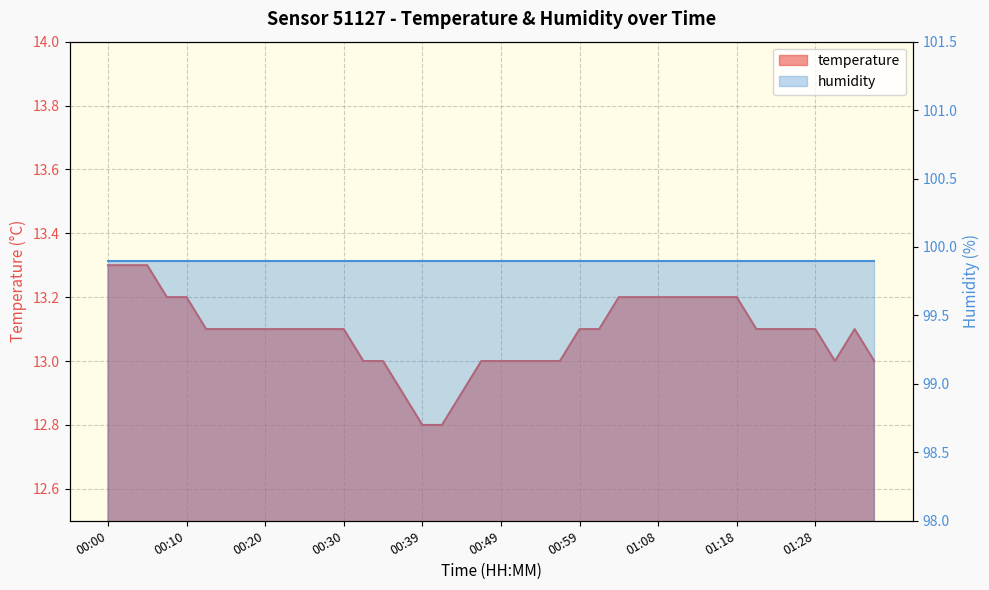

The value at 00:17 is 13.1. True or false?

True